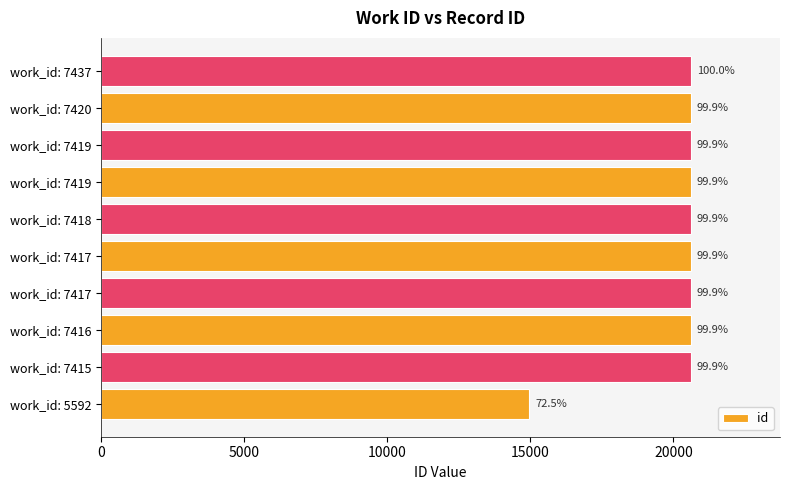

How many bars are there in total?

10